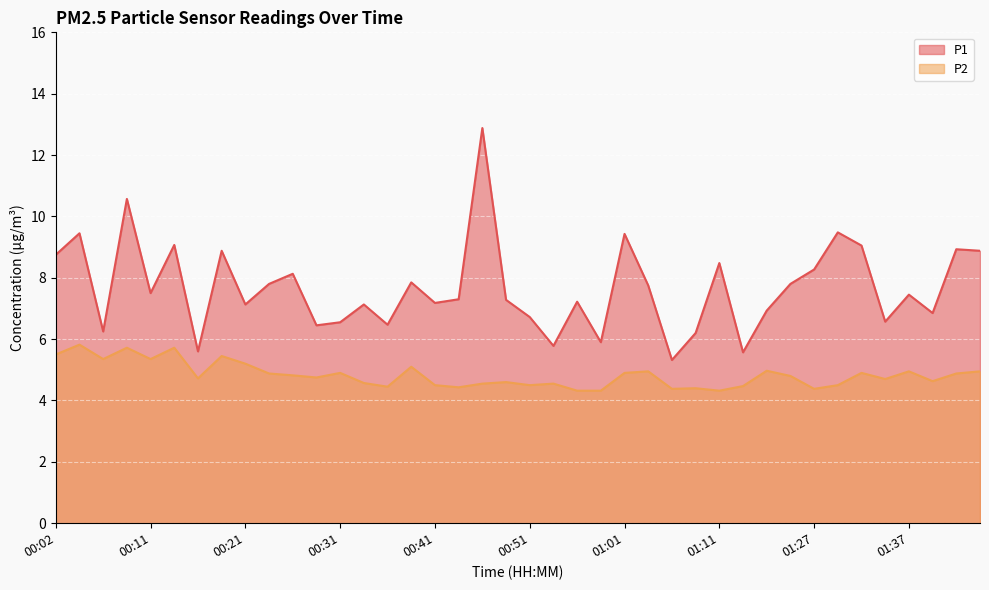

Reading left to right, list all the values displayed in this chart.

P1: 8.8	9.4	6.2	10.6	7.5	9.1	5.6	8.9	7.1	7.8	8.1	6.5	6.5	7.1	6.5	7.8	7.2	7.3	12.9	7.3	6.7	5.8	7.2	5.9	9.4	7.8	5.3	6.2	8.5	5.6	6.9	7.8	8.3	9.5	9.1	6.6	7.5	6.8	8.9	8.9
P2: 5.5	5.8	5.3	5.7	5.3	5.7	4.7	5.5	5.2	4.9	4.8	4.8	4.9	4.6	4.5	5.1	4.5	4.4	4.5	4.6	4.5	4.5	4.3	4.3	4.9	5.0	4.4	4.4	4.3	4.5	5.0	4.8	4.4	4.5	4.9	4.7	5.0	4.6	4.9	5.0